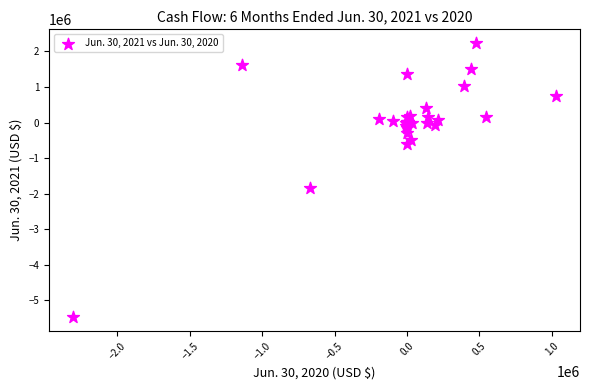

What Y value in the scatter plot is closest to -1624860?

-1841640